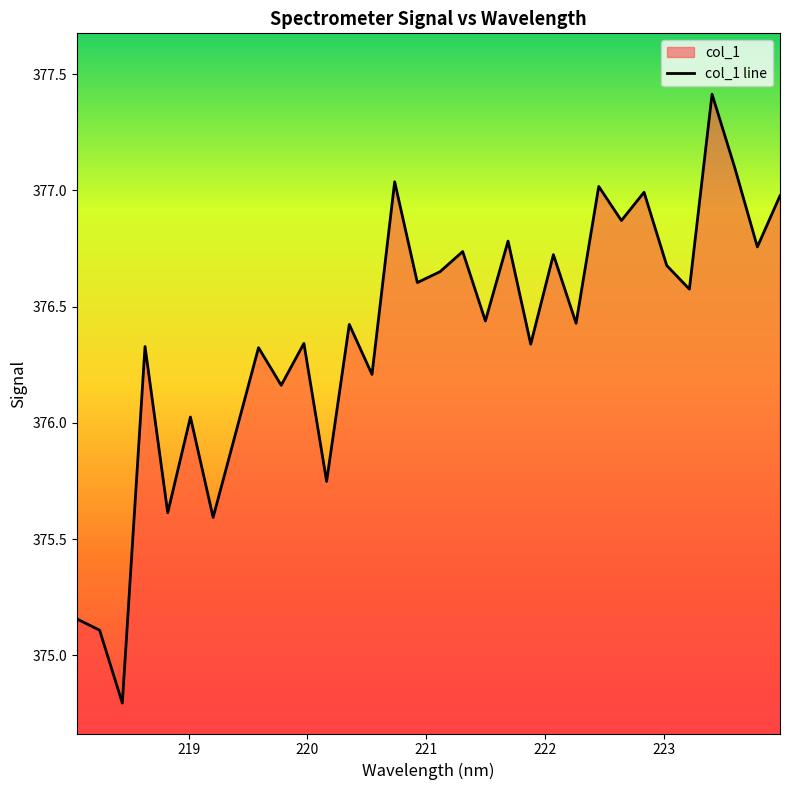

What is the minimum value shown in the chart?

374.8